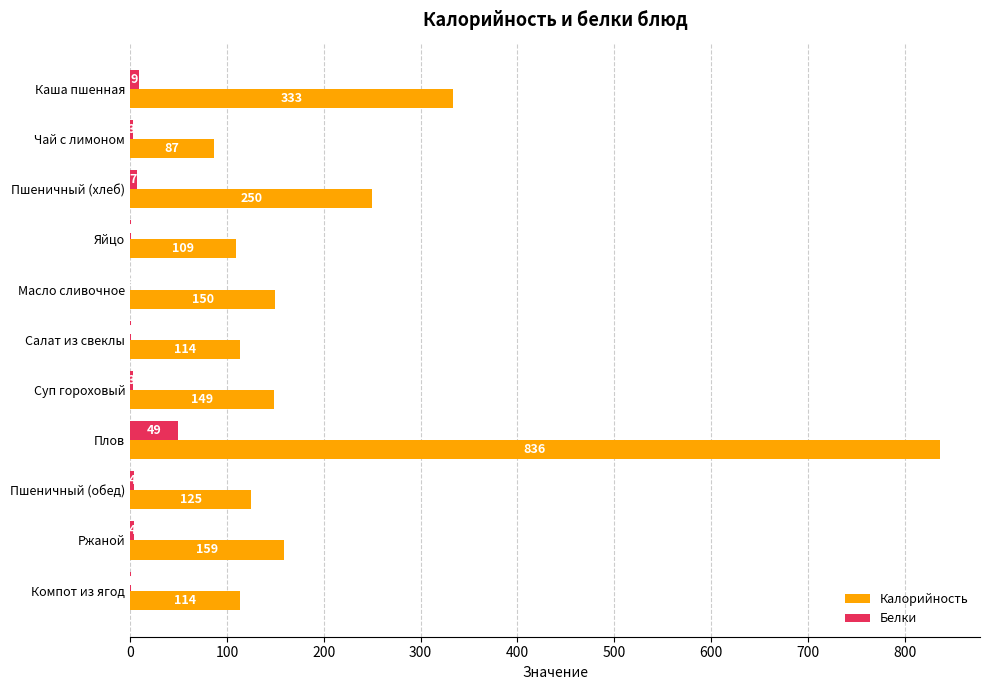

Which series has the largest total across all categories?

Калорийность